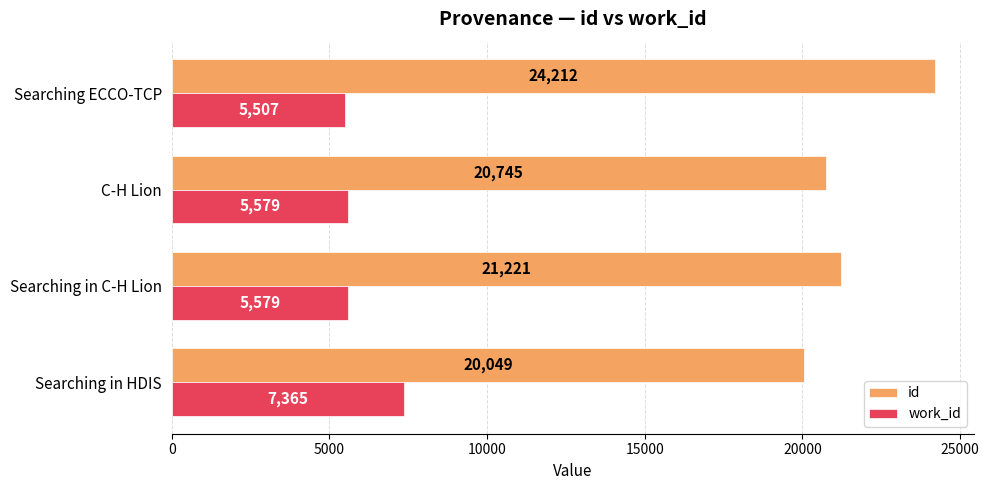

What is the difference between the highest and lowest values at C-H Lion?

15166